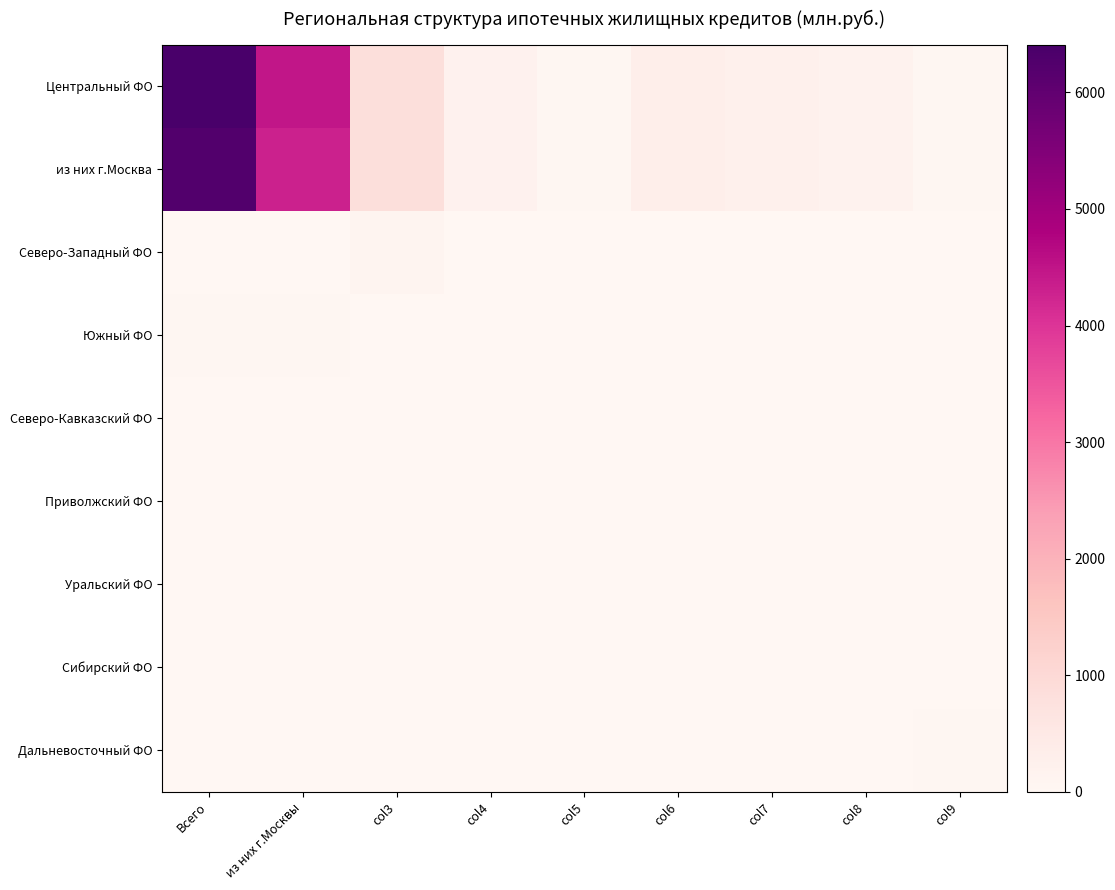

Reading right to left, transcribe all the data shown in this chart.

Центральный ФО: col9=32	col8=164	col7=245	col6=320	col5=50	col4=176	col3=846	из них г.Москвы=4468	Всего=6410
из них г.Москва: col9=32	col8=164	col7=245	col6=320	col5=50	col4=176	col3=846	из них г.Москвы=4297	Всего=6239
Северо-Западный ФО: col9=0	col8=0	col7=0	col6=0	col5=0	col4=0	col3=92	из них г.Москвы=20	Всего=20
Южный ФО: col9=0	col8=0	col7=0	col6=0	col5=0	col4=0	col3=0	из них г.Москвы=30	Всего=30
Северо-Кавказский ФО: col9=0	col8=0	col7=0	col6=0	col5=0	col4=0	col3=0	из них г.Москвы=0	Всего=0
Приволжский ФО: col9=0	col8=0	col7=0	col6=0	col5=0	col4=0	col3=0	из них г.Москвы=0	Всего=0
Уральский ФО: col9=0	col8=0	col7=0	col6=0	col5=0	col4=0	col3=0	из них г.Москвы=0	Всего=0
Сибирский ФО: col9=0	col8=0	col7=0	col6=0	col5=0	col4=0	col3=0	из них г.Москвы=0	Всего=3
Дальневосточный ФО: col9=32	col8=2	col7=0	col6=0	col5=0	col4=0	col3=2	из них г.Москвы=0	Всего=0